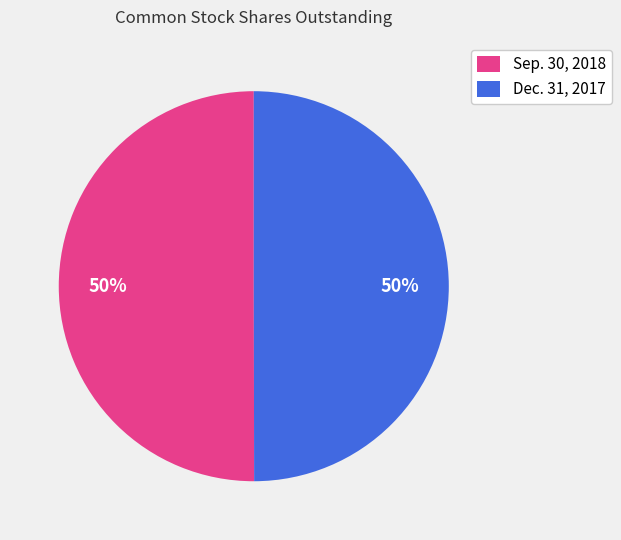

Approximately how many times larger is the value at Sep. 30, 2018 compared to Dec. 31, 2017?

1.0